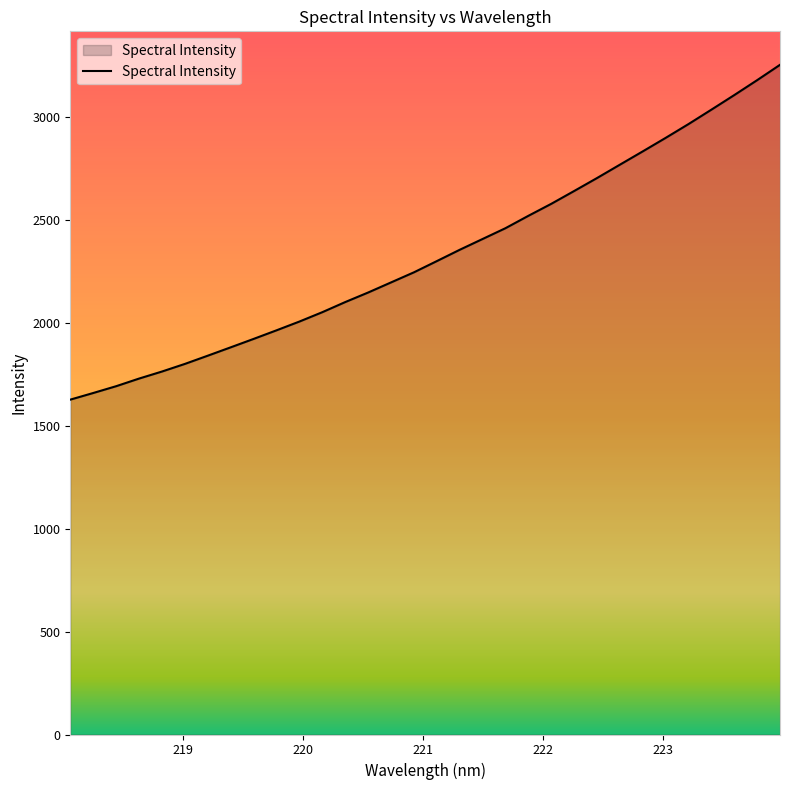

What is the greatest value displayed?

3253.6